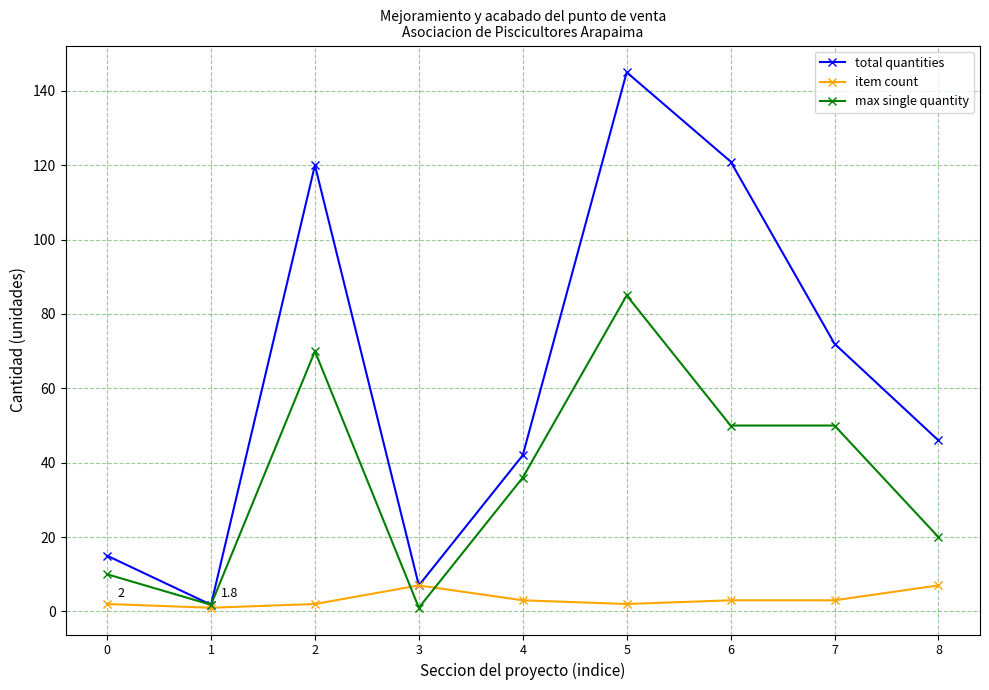

Reading right to left, transcribe all the data shown in this chart.

total quantities: 46.0	72.0	121.0	145.0	42.0	7.0	120.0	1.8	15.0
item count: 7.0	3.0	3.0	2.0	3.0	7.0	2.0	1.0	2.0
max single quantity: 20.0	50.0	50.0	85.0	36.0	1.0	70.0	1.8	10.0